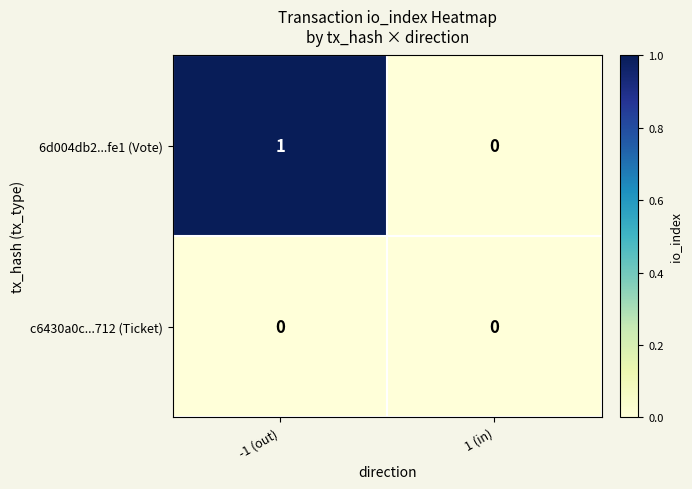

What is the spread (max minus min) of values at -1 (out)?

1